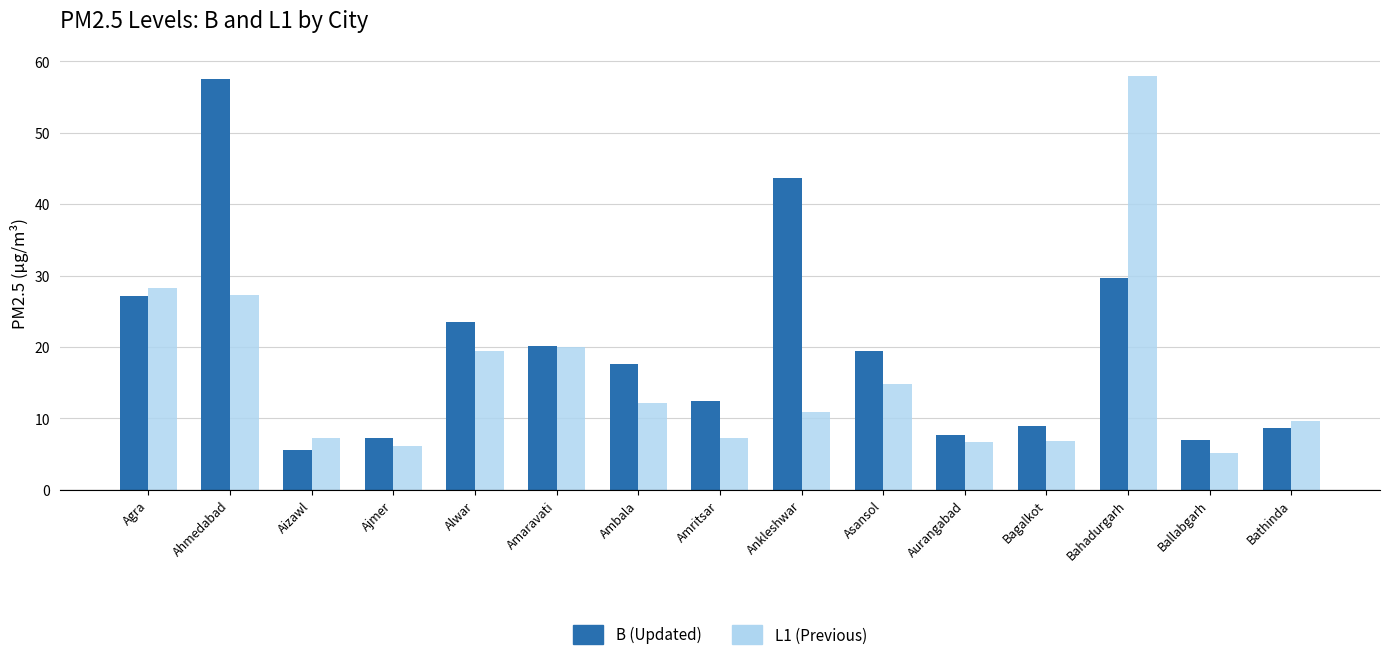

Which label corresponds to the smallest value in the chart?

Ballabgarh